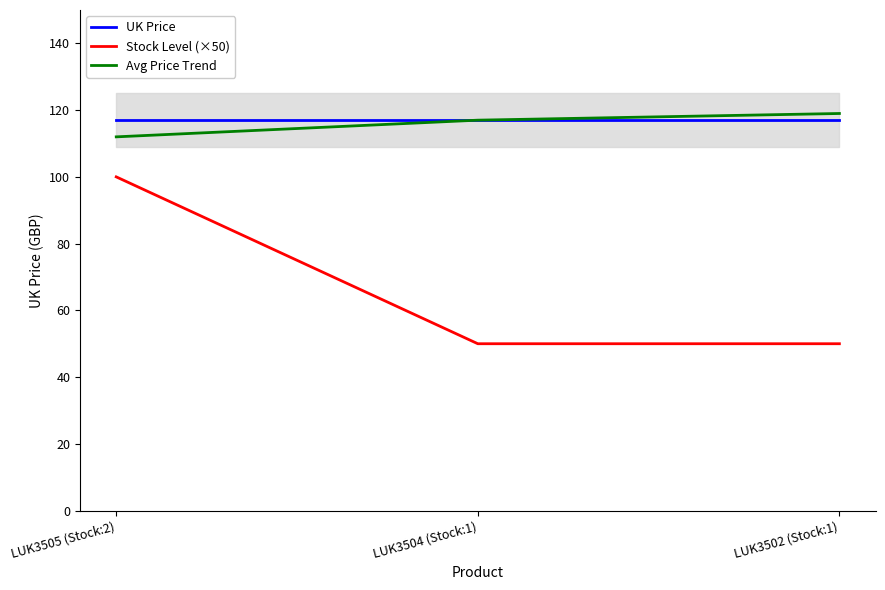

What is the sum of all Avg Price Trend values?

348.0